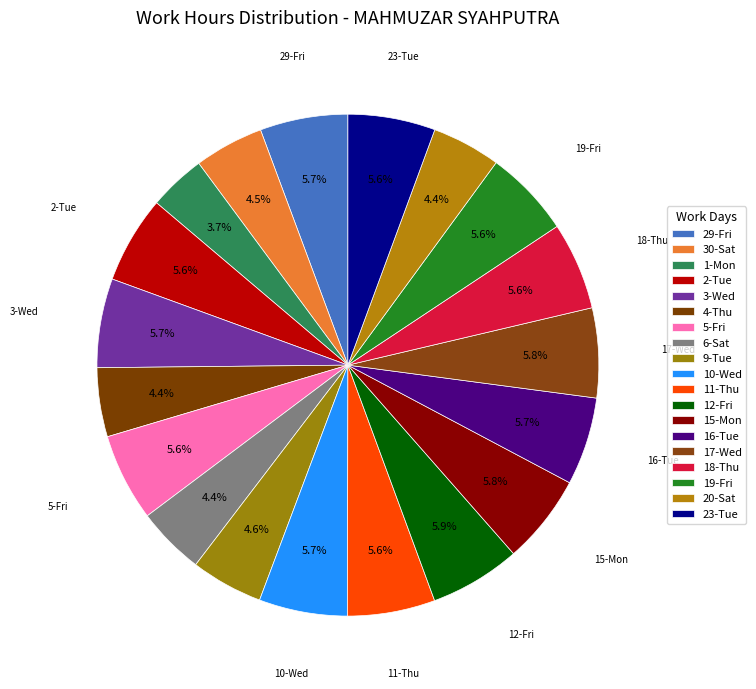

Rank the categories by value from highest to lowest.

12-Fri, 17-Wed, 15-Mon, 3-Wed, 10-Wed, 29-Fri, 16-Tue, 5-Fri, 11-Thu, 18-Thu, 23-Tue, 2-Tue, 19-Fri, 9-Tue, 30-Sat, 4-Thu, 20-Sat, 6-Sat, 1-Mon